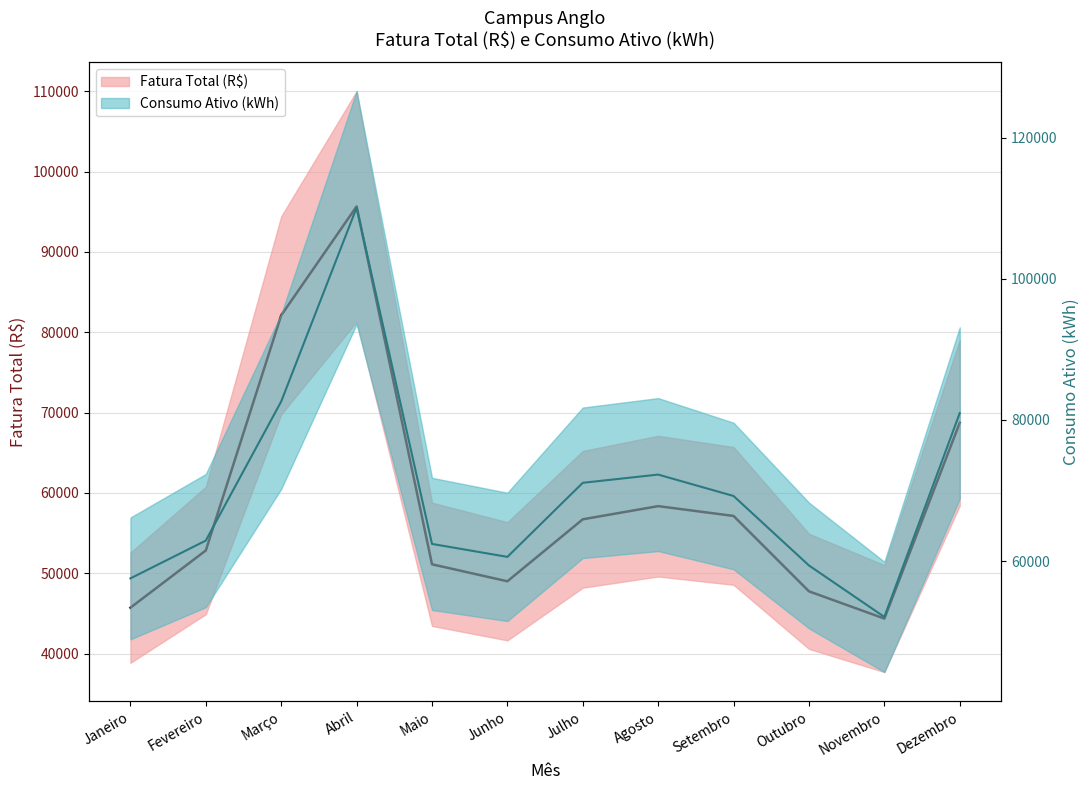

Which has a higher value, Maio or Outubro?

Maio